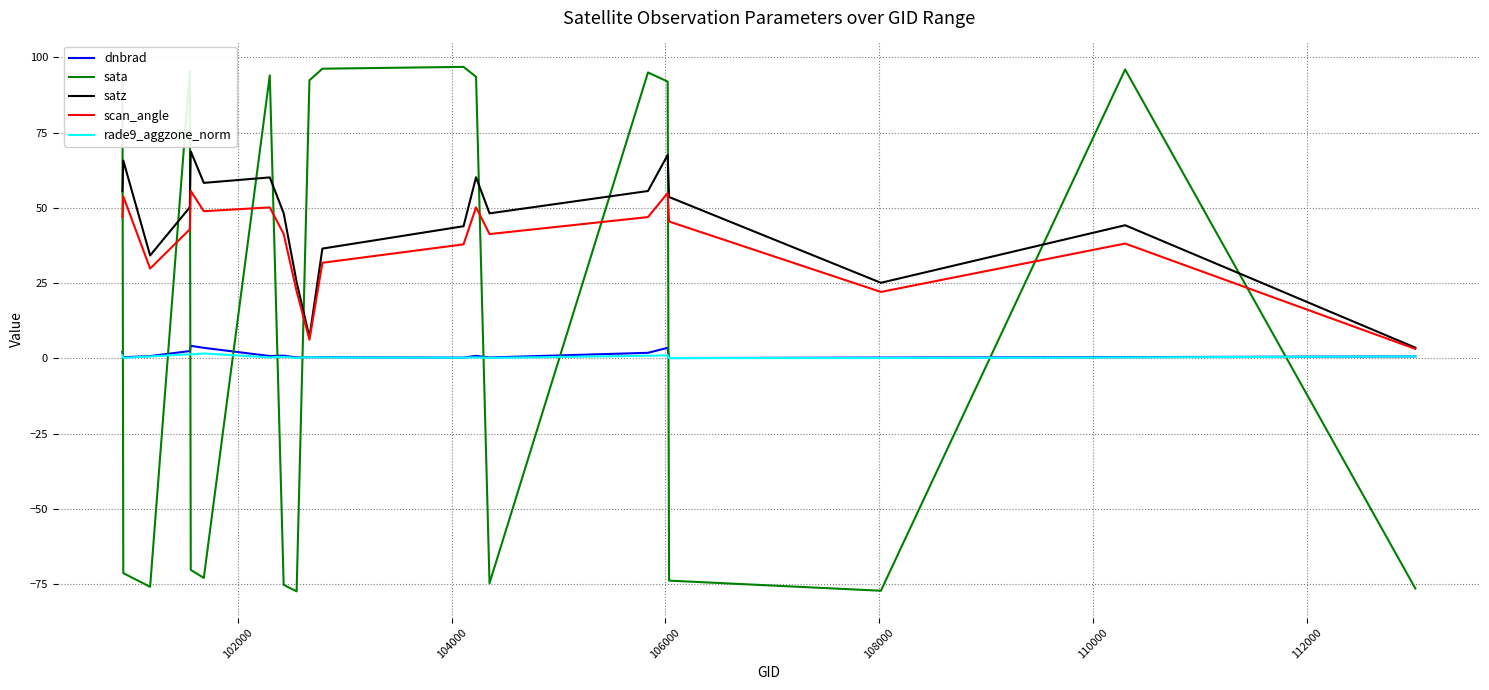

Which series ends up on top after the final intersection of sata and satz?

satz